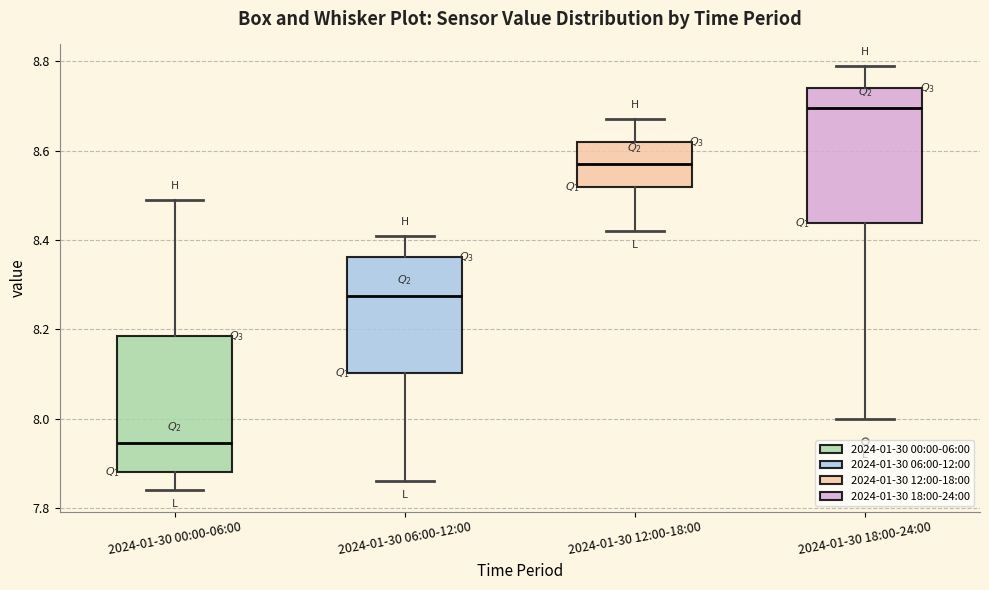

Which box's median line is the highest?

2024-01-30 18:00-24:00